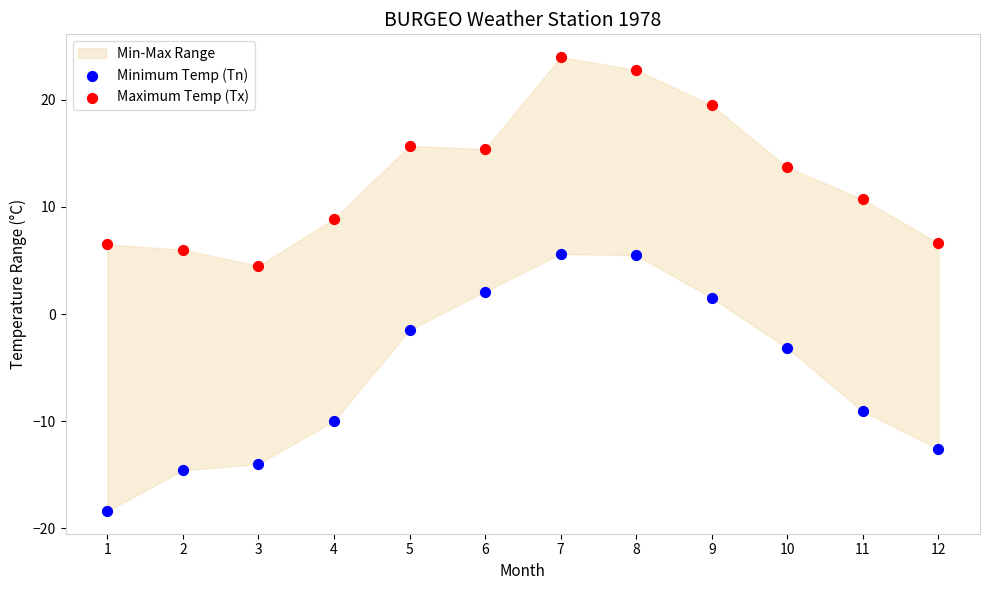

Across all data points, what is the range of Y values (max minus min)?

42.4